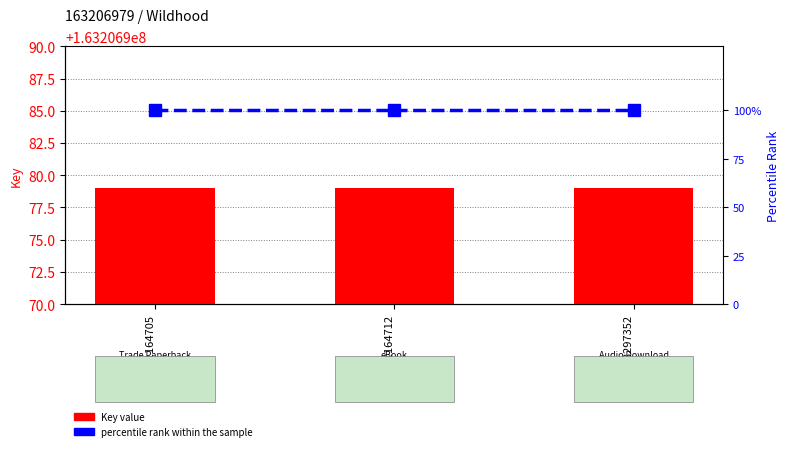

Reading left to right, extract all data points from this chart.

Key value: 9781501164705=163206979	9781501164712=163206979	9781508297352=163206979
percentile rank within the sample: 9781501164705=100	9781501164712=100	9781508297352=100